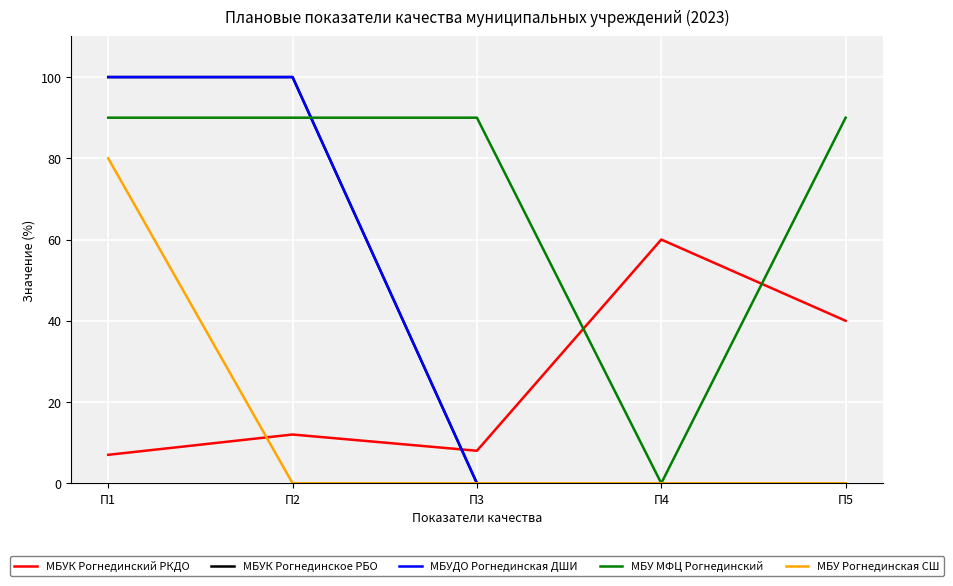

Rank the series at П2 from lowest to highest value.

МБУ Рогнединская СШ, МБУК Рогнединский РКДО, МБУ МФЦ Рогнединский, МБУК Рогнединское РБО, МБУДО Рогнединская ДШИ